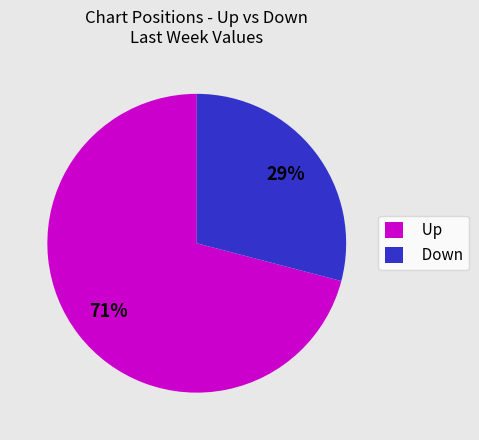

What is the smallest slice in the pie chart?

Down